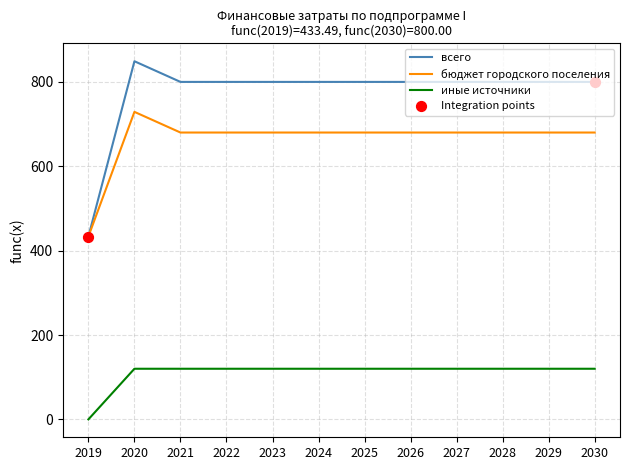

Which series has the largest total across all categories?

всего